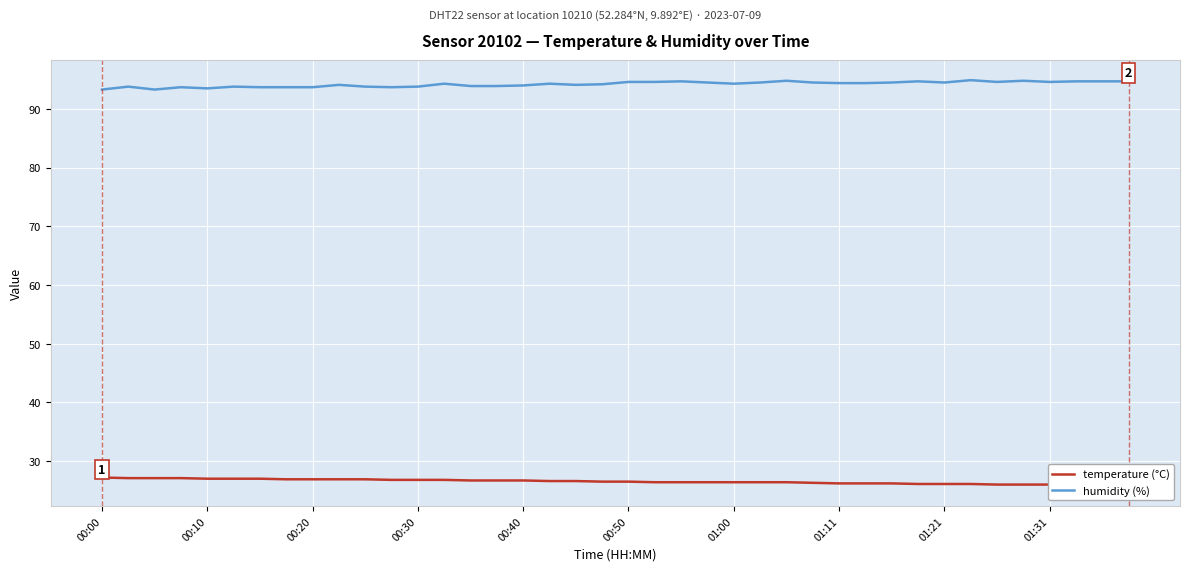

True or false: temperature (°C) has a value of 26.6 at 17.

True